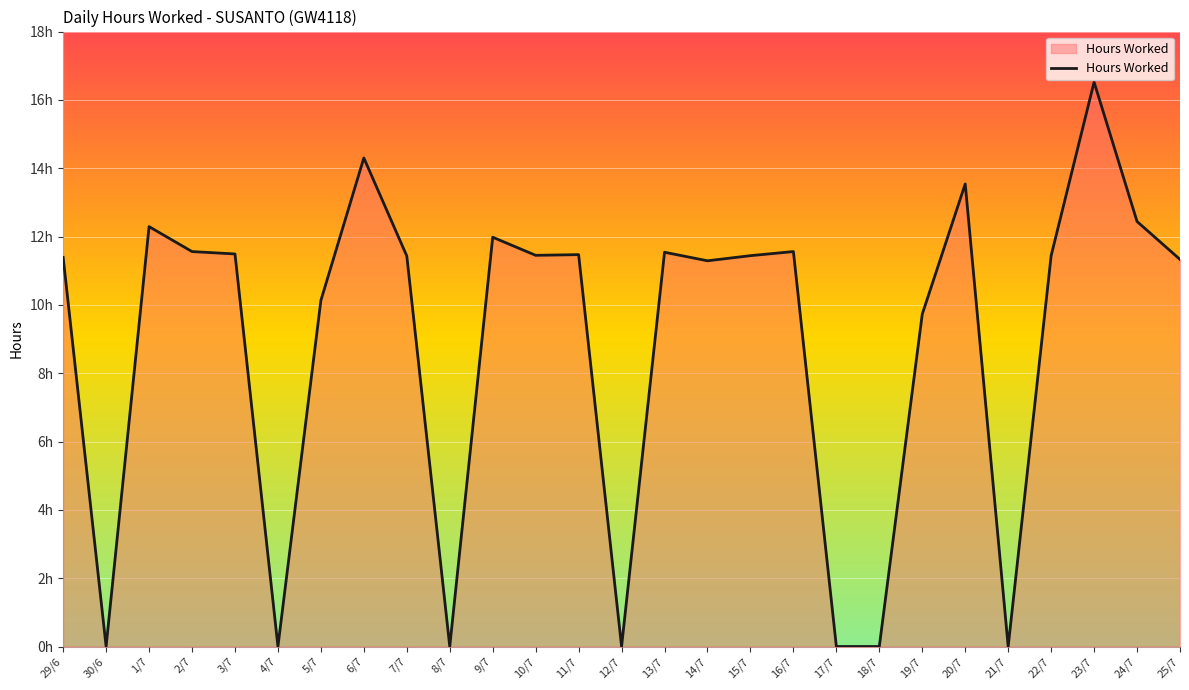

Does the chart have visible grid lines?

Yes